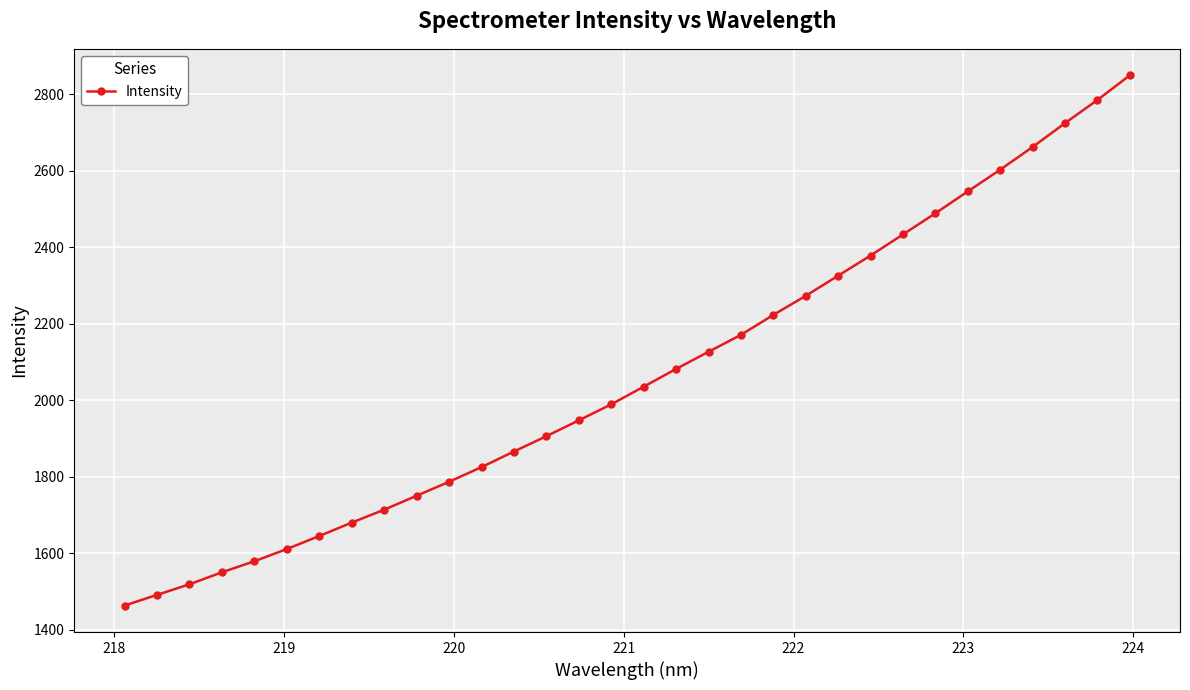

What is the value of the 19th point from the left?

2126.9